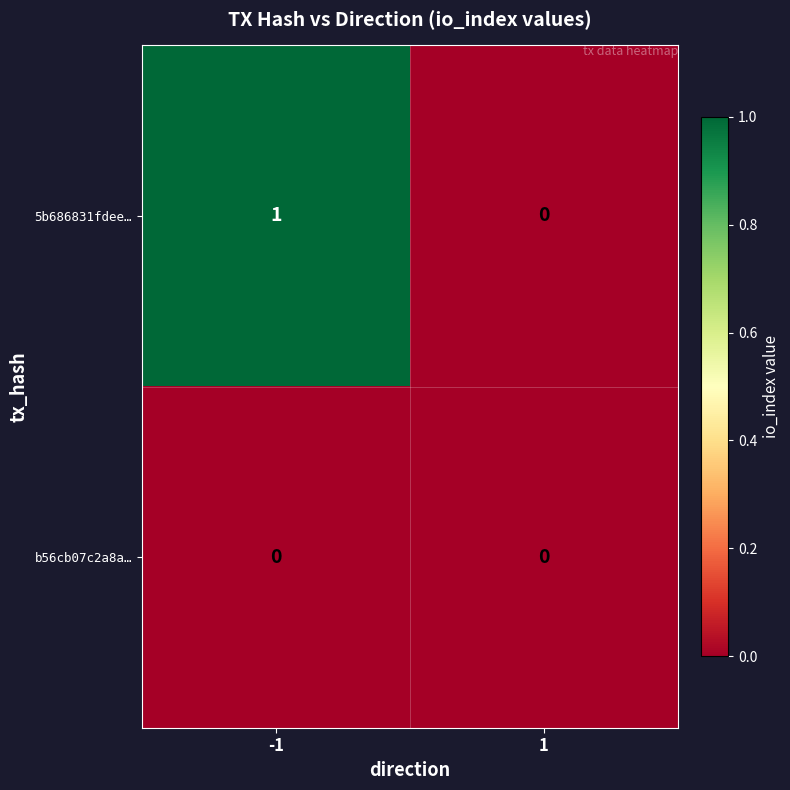

Which series has the widest spread of values?

5b686831fdee…